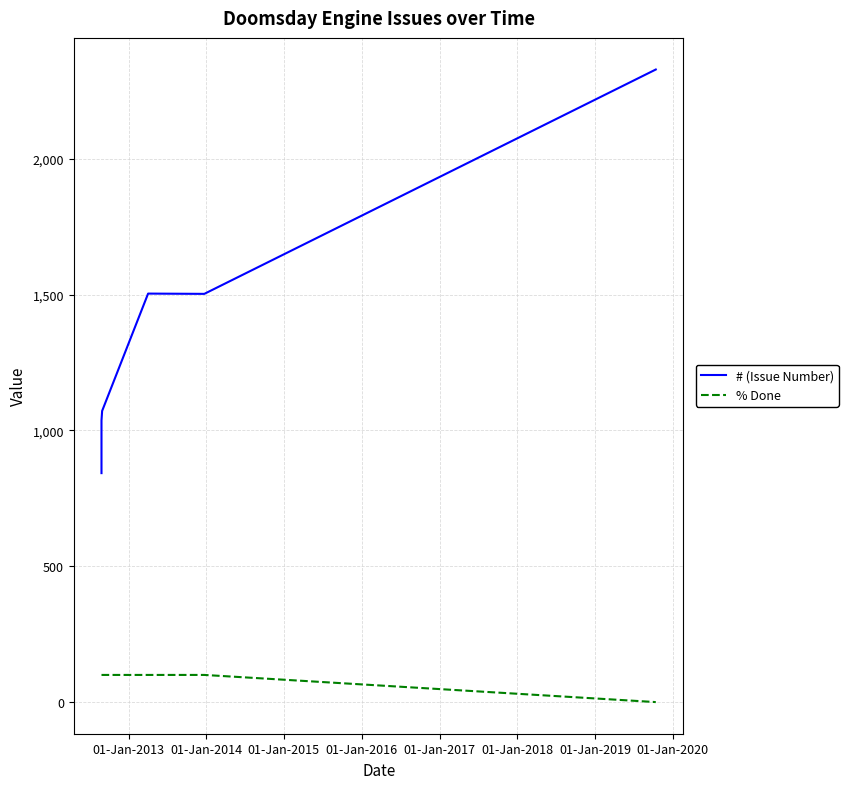

What is the value of the % Done point at the 1st from the left?

100